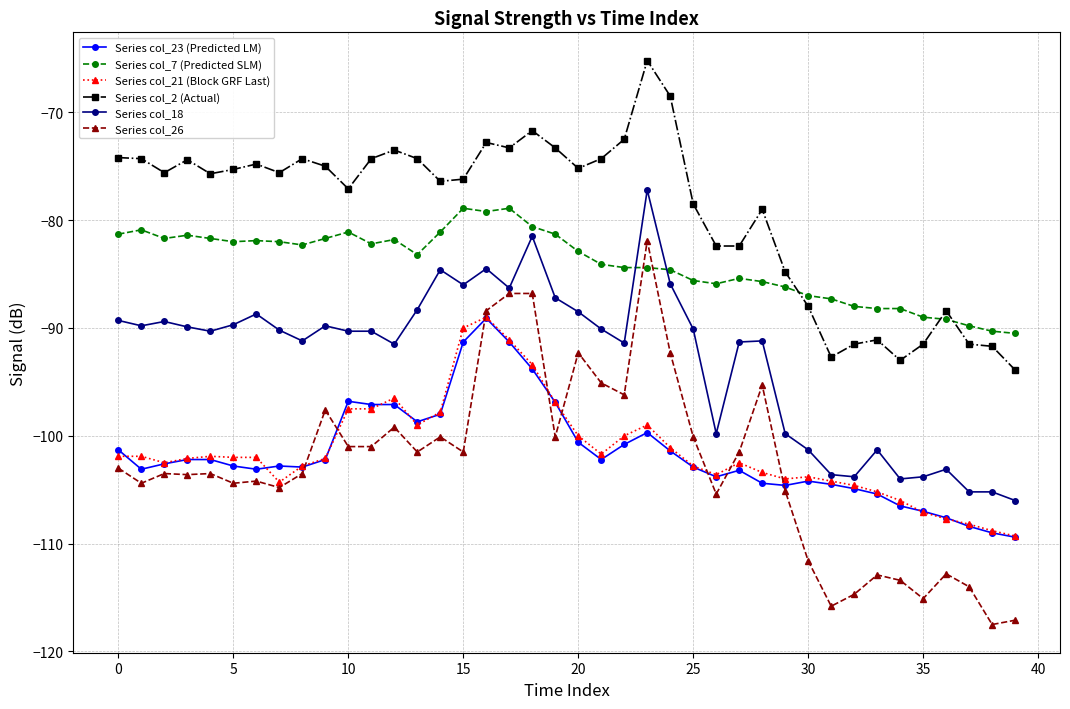

True or false: Series col_26 and Series col_7 (Predicted SLM) cross at least once.

True